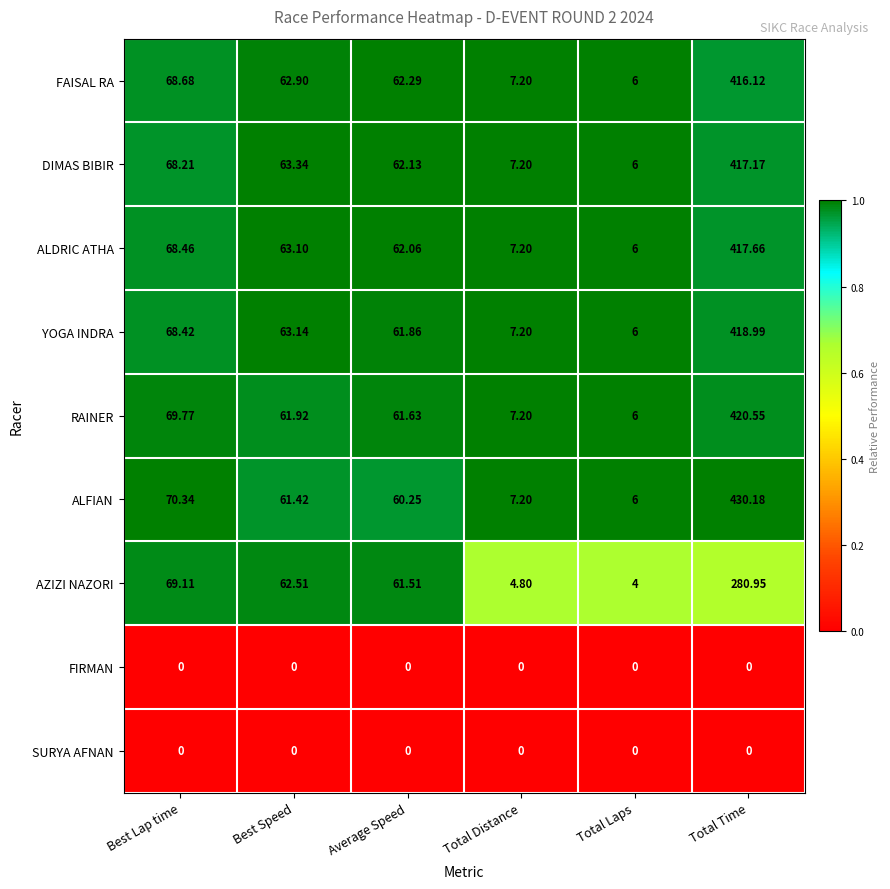

Is the value of SURYA AFNAN at Best Speed greater than the value of YOGA INDRA at Average Speed?

No